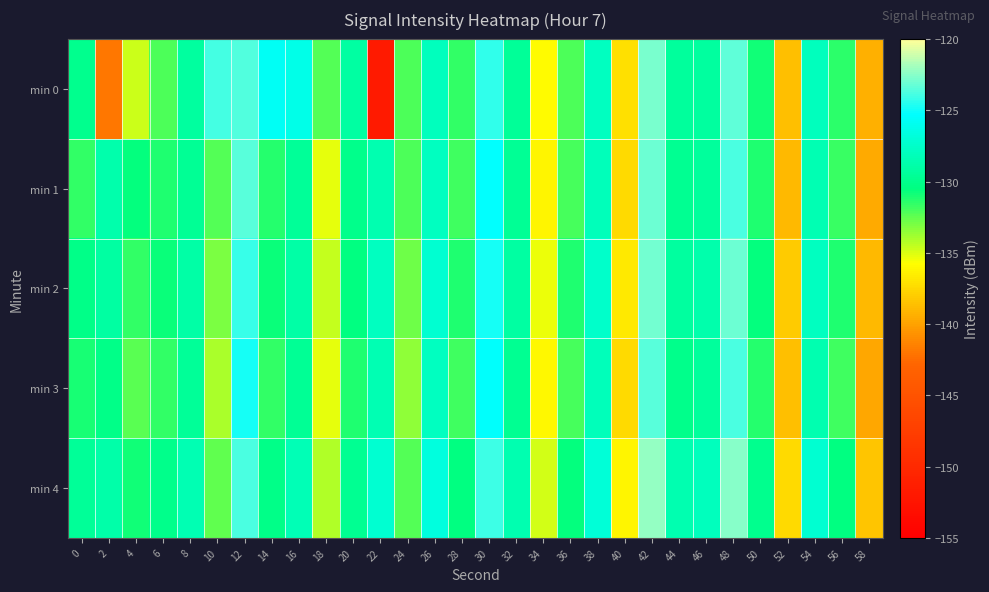

Reading left to right, what are all the values shown in this chart?

min 0: 0=-129.9	2=-141.9	4=-134.7	6=-132.1	8=-129.2	10=-123.8	12=-123.6	14=-125.6	16=-126.3	18=-132.2	20=-129.0	22=-151.7	24=-132.2	26=-128.0	28=-131.5	30=-124.3	32=-129.5	34=-136.0	36=-132.1	38=-127.8	40=-137.2	42=-122.8	44=-129.4	46=-129.2	48=-123.3	50=-130.9	52=-138.6	54=-128.0	56=-131.4	58=-139.3
min 1: 0=-131.5	2=-128.7	4=-130.6	6=-131.1	8=-129.6	10=-132.3	12=-123.5	14=-131.3	16=-129.5	18=-135.2	20=-130.0	22=-128.5	24=-132.1	26=-127.9	28=-131.8	30=-125.3	32=-129.7	34=-136.2	36=-131.9	38=-128.1	40=-137.5	42=-123.1	44=-129.8	46=-129.4	48=-123.8	50=-131.2	52=-138.9	54=-128.4	56=-131.7	58=-139.6
min 2: 0=-130.2	2=-129.1	4=-131.5	6=-130.8	8=-128.9	10=-133.1	12=-124.2	14=-130.8	16=-128.9	18=-134.6	20=-130.5	22=-127.8	24=-132.8	26=-127.2	28=-131.1	30=-124.8	32=-129.1	34=-135.4	36=-131.2	38=-127.5	40=-136.8	42=-122.9	44=-129.2	46=-128.7	48=-123.1	50=-130.6	52=-138.1	54=-127.8	56=-131.1	58=-139.0
min 3: 0=-131.0	2=-130.2	4=-132.4	6=-131.6	8=-129.5	10=-134.0	12=-124.8	14=-131.5	16=-129.6	18=-135.3	20=-131.2	22=-128.4	24=-133.5	26=-127.8	28=-131.8	30=-125.4	32=-129.8	34=-136.1	36=-131.9	38=-128.2	40=-137.5	42=-123.5	44=-130.0	46=-129.3	48=-123.7	50=-131.3	52=-138.7	54=-128.5	56=-131.8	58=-139.7
min 4: 0=-129.5	2=-128.8	4=-130.9	6=-130.1	8=-128.4	10=-132.5	12=-123.7	14=-130.2	16=-128.3	18=-134.1	20=-129.8	22=-127.2	24=-132.2	26=-126.6	28=-130.5	30=-124.1	32=-128.5	34=-134.8	36=-130.6	38=-126.9	40=-136.2	42=-122.3	44=-128.6	46=-128.0	48=-122.5	50=-129.9	52=-137.5	54=-127.2	56=-130.5	58=-138.4